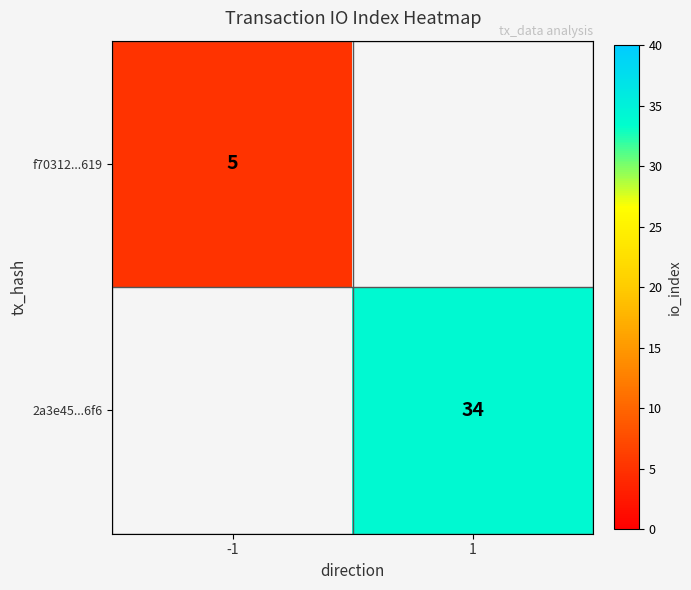

True or false: 2a3e45...6f6 has a value of 34 at 1.

True